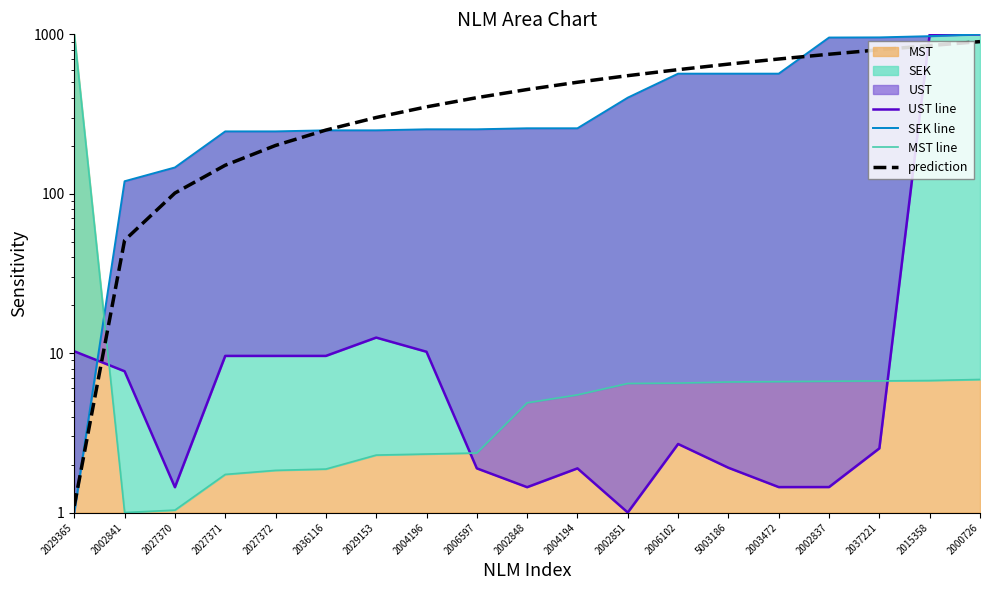

Rank the series at 2002841 from highest to lowest value.

SEK line, prediction, UST line, MST line